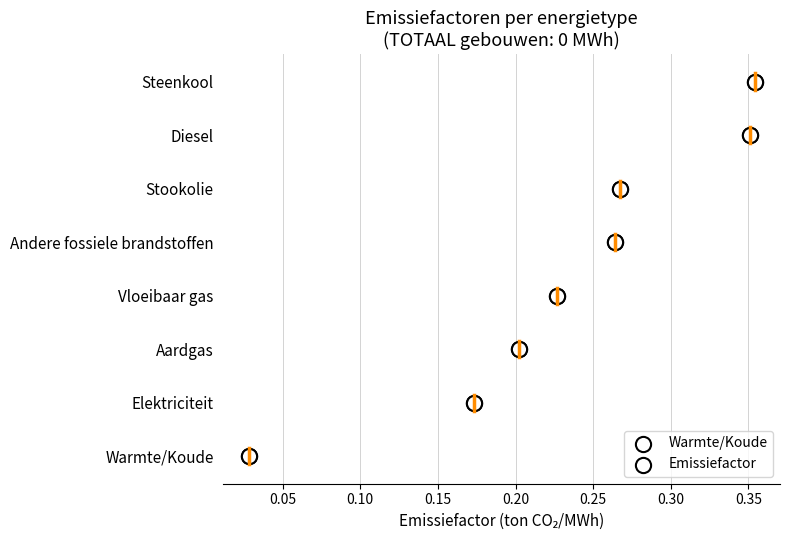

What is the ratio of the value at 0.30 to the value at 0.25?

1.2